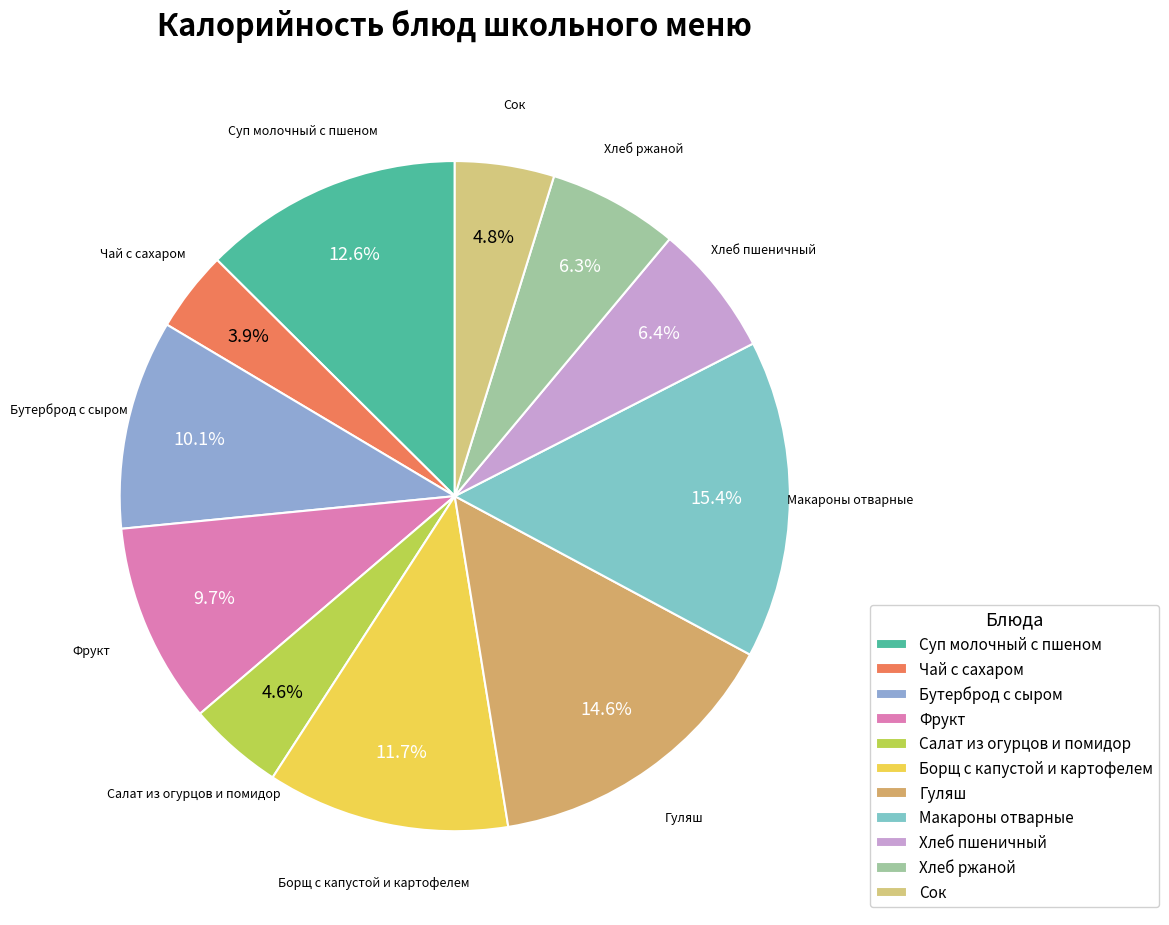

Approximately how many times larger is the value at Салат из огурцов и помидор compared to Бутерброд с сыром?

0.5